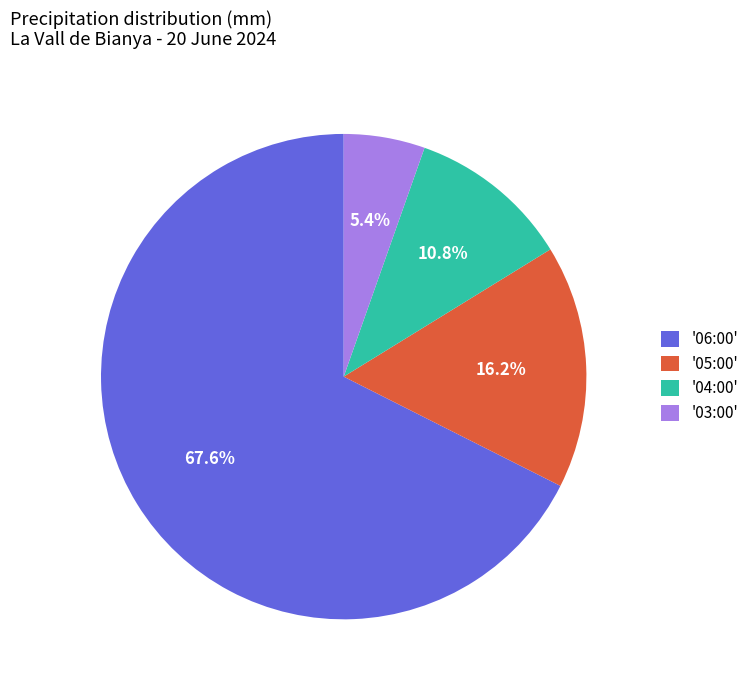

What is the ratio of the value at '03:00' to the value at '05:00'?

0.3